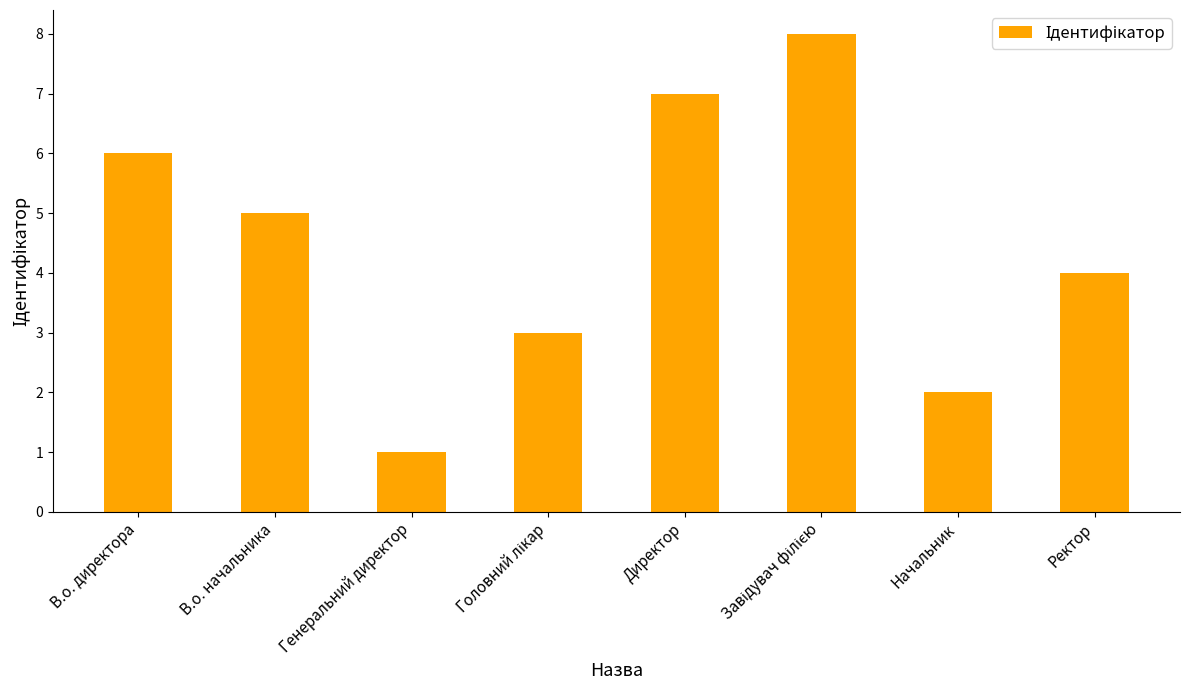

The chart shows a value of 2 at В.о. начальника. True or false?

False